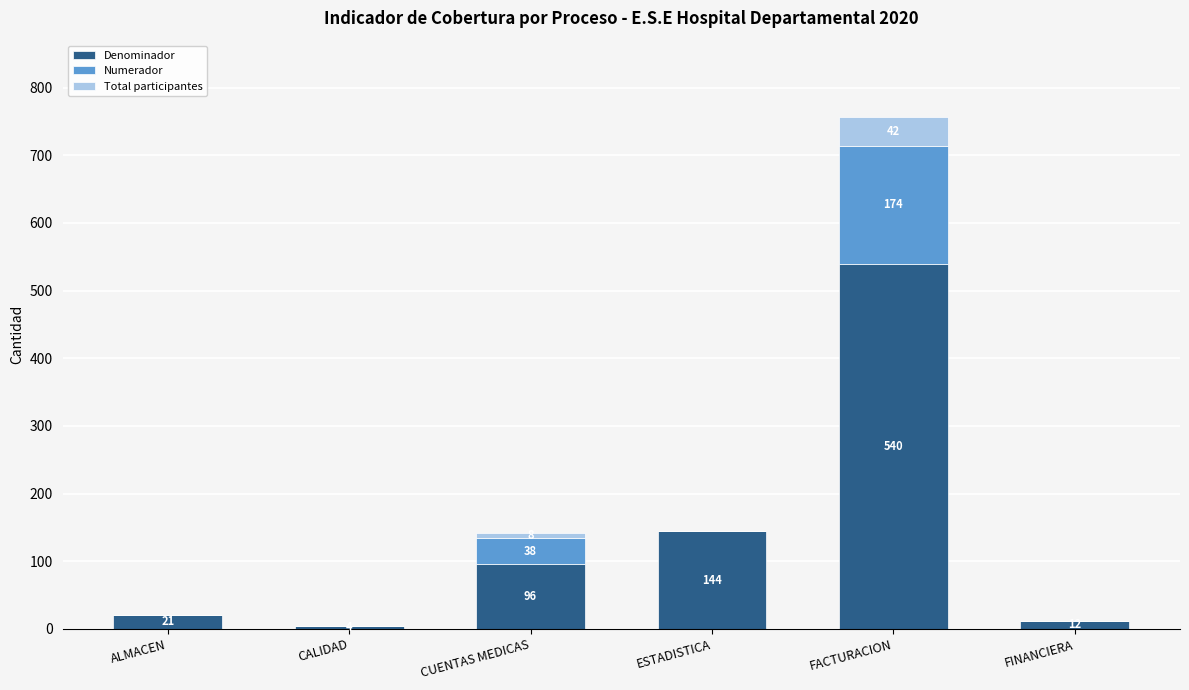

What is the total value across all series at CALIDAD?

4